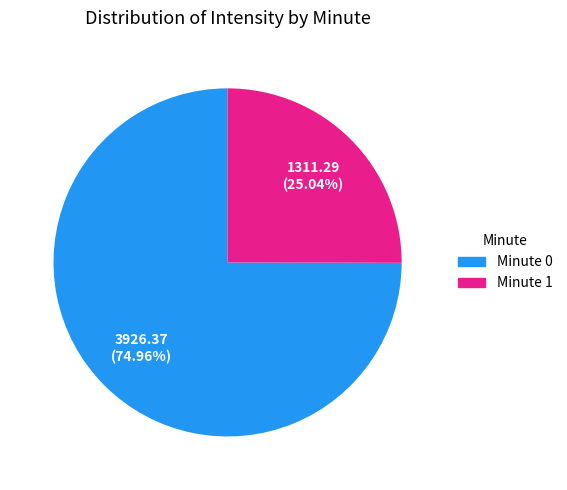

Is there a majority slice in this chart?

Yes